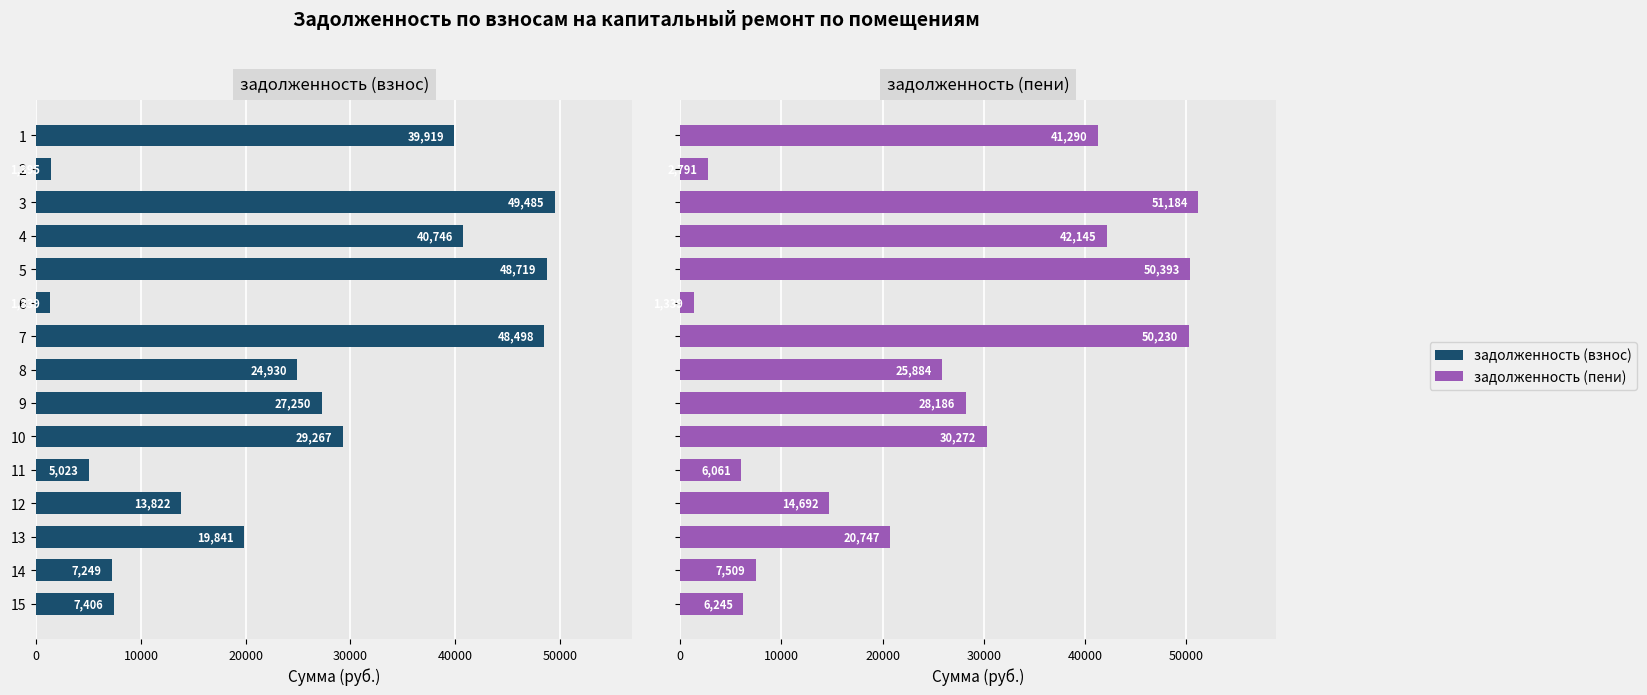

Between 10 and 4, which is larger?

4